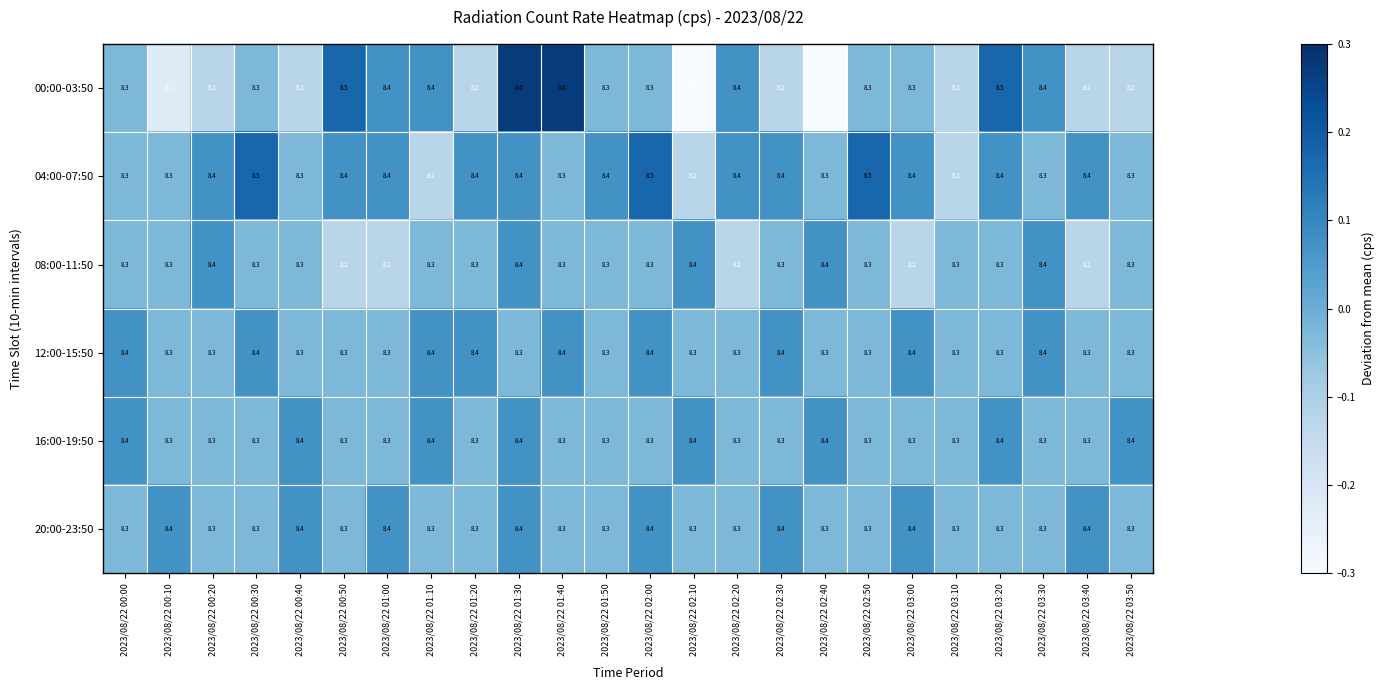

What is the greatest value displayed?

8.6